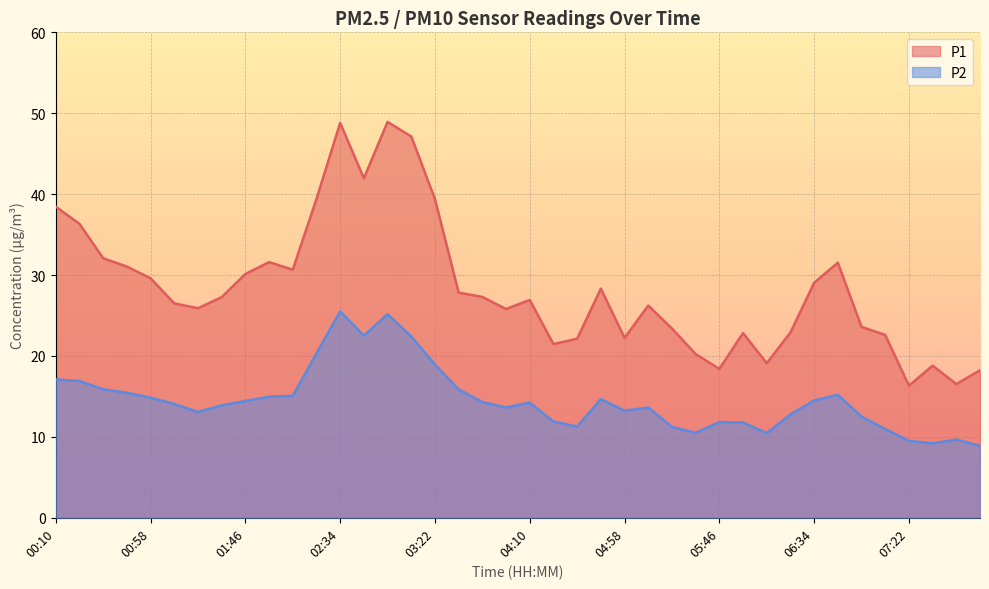

How many lines are shown in the chart?

2